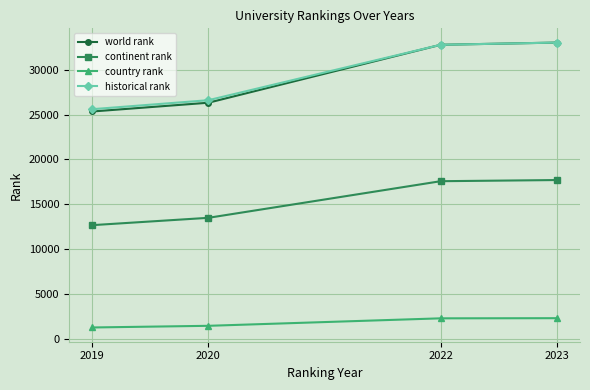

What is the minimum value shown in the chart?

1266